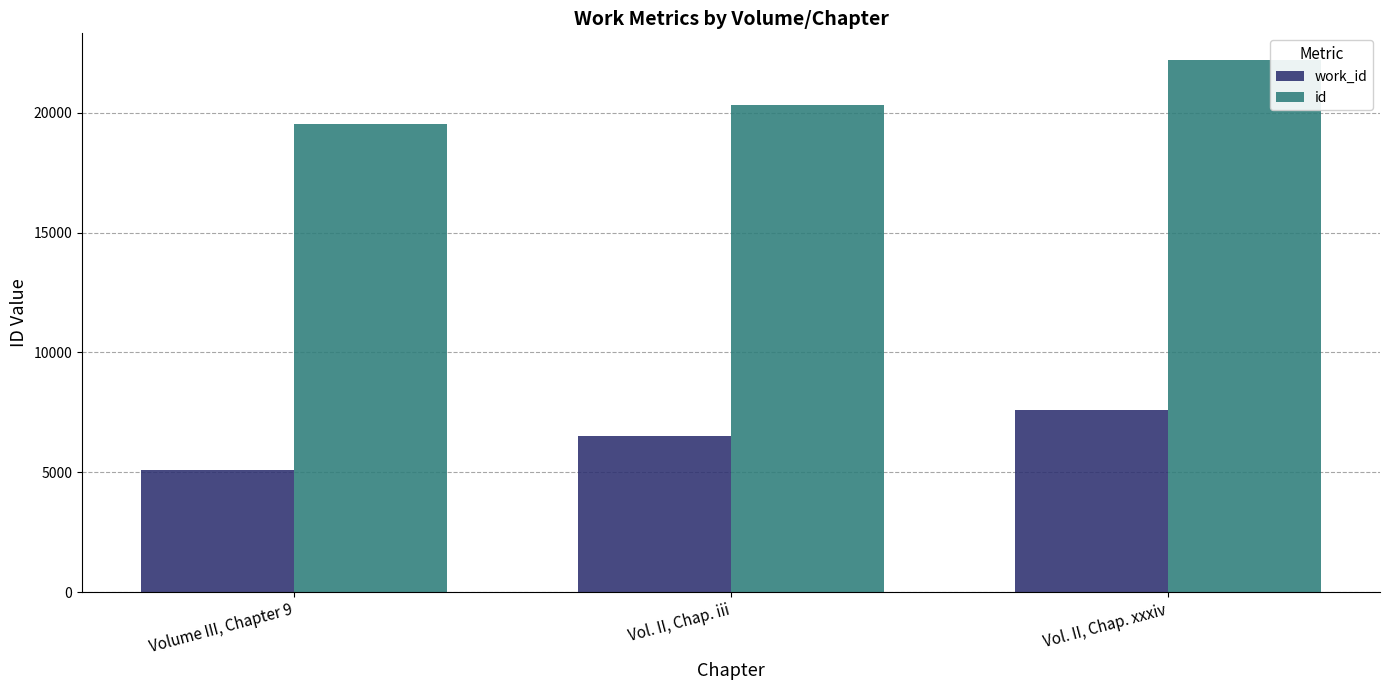

What is the value of the id bar at the 2nd from the left?

20328